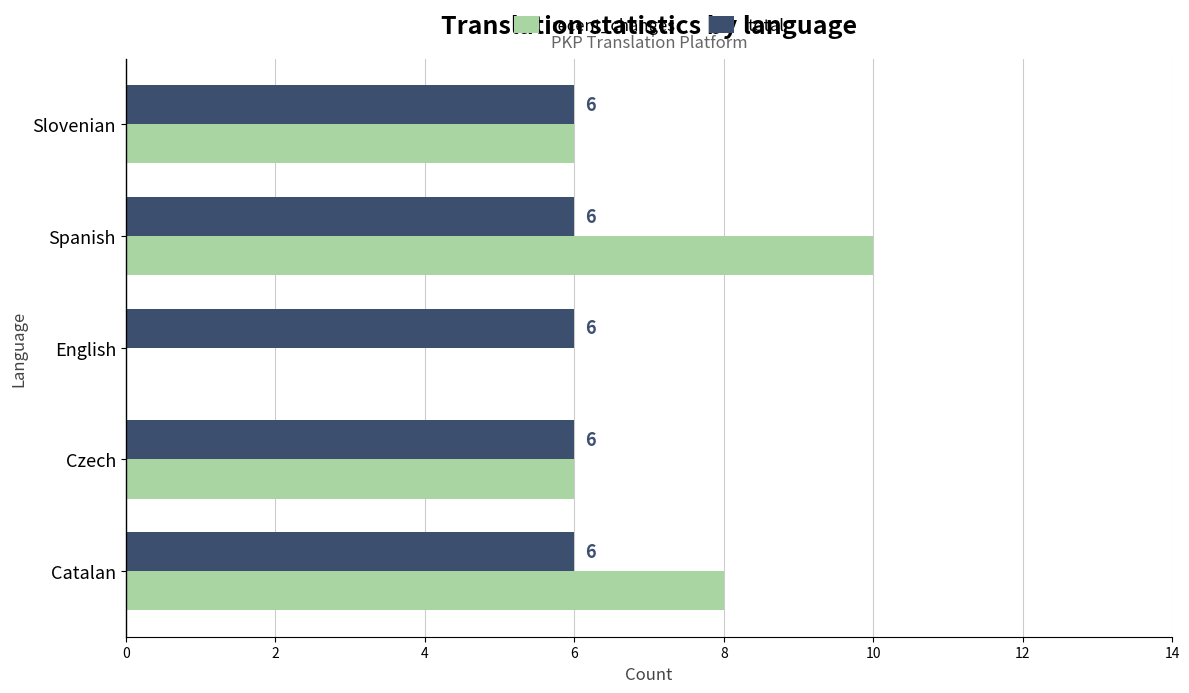

What is the total value across all series at Catalan?

14